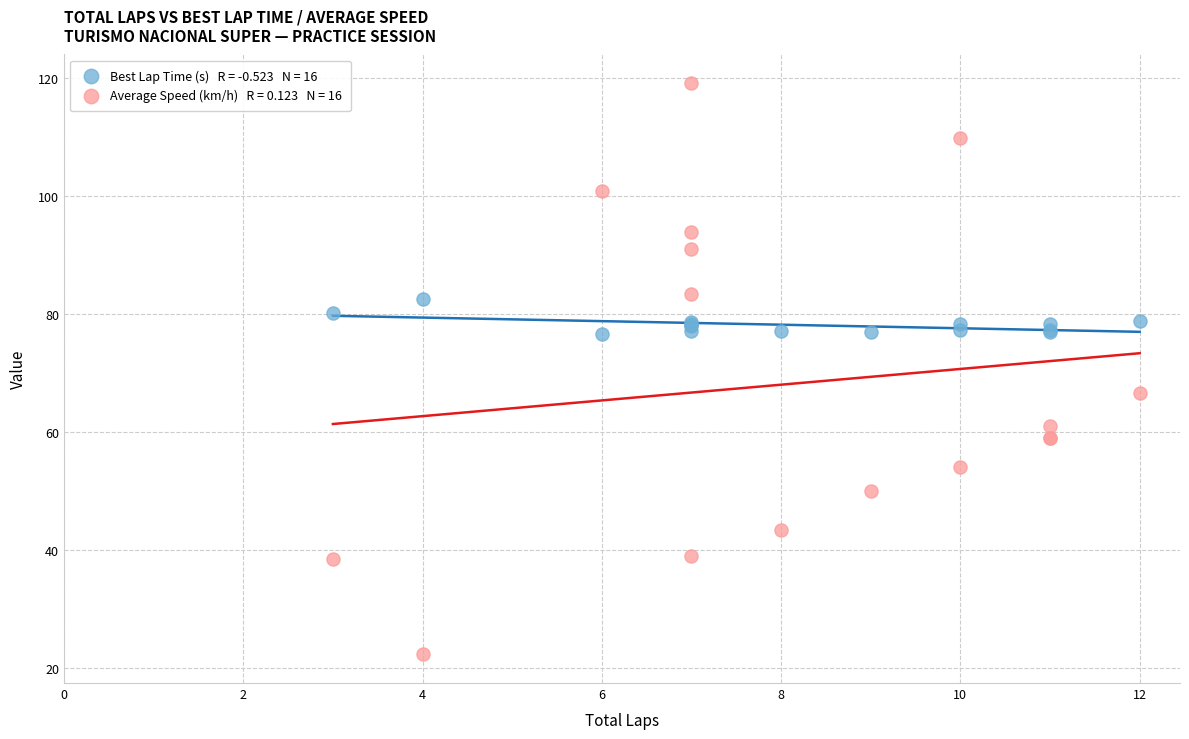

Across all series, what Y value is closest to 70?

66.5